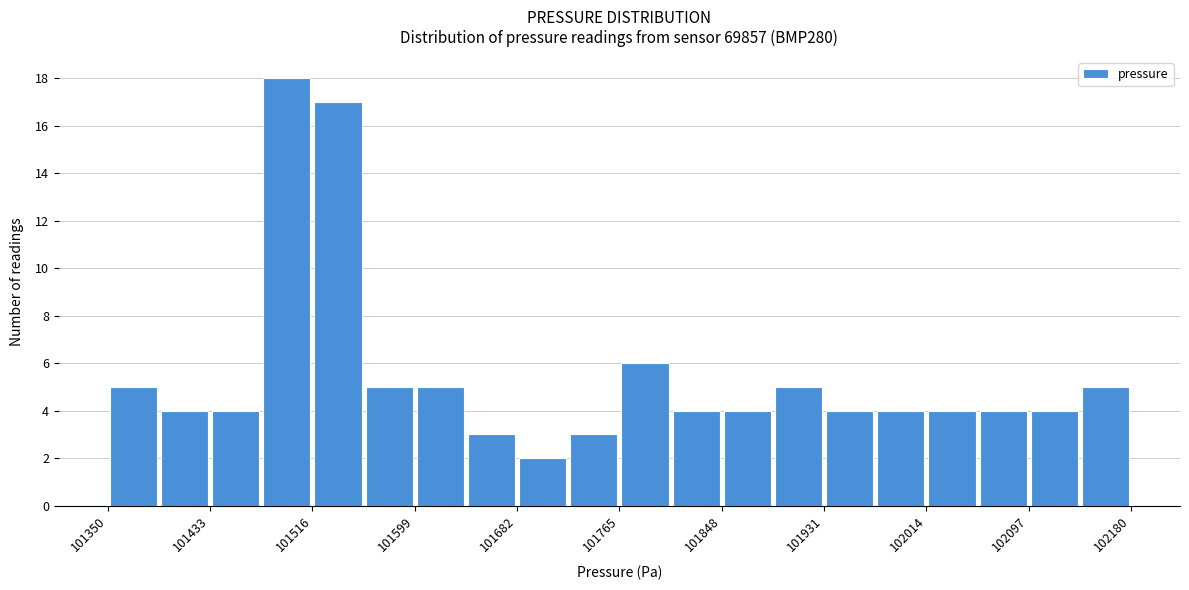

Reading left to right, list every bar in this chart as the range it spans on the x-axis followed by its height. Neither the bar edges nor the heights are printed on the chart, so give them approximately, as read against the axes.

101350 to 101390: 5
101390 to 101430: 4
101430 to 101480: 4
101480 to 101520: 18
101520 to 101560: 17
101560 to 101600: 5
101600 to 101640: 5
101640 to 101680: 3
101680 to 101720: 2
101720 to 101770: 3
101770 to 101810: 6
101810 to 101850: 4
101850 to 101890: 4
101890 to 101930: 5
101930 to 101970: 4
101970 to 102010: 4
102010 to 102060: 4
102060 to 102100: 4
102100 to 102140: 4
102140 to 102180: 5